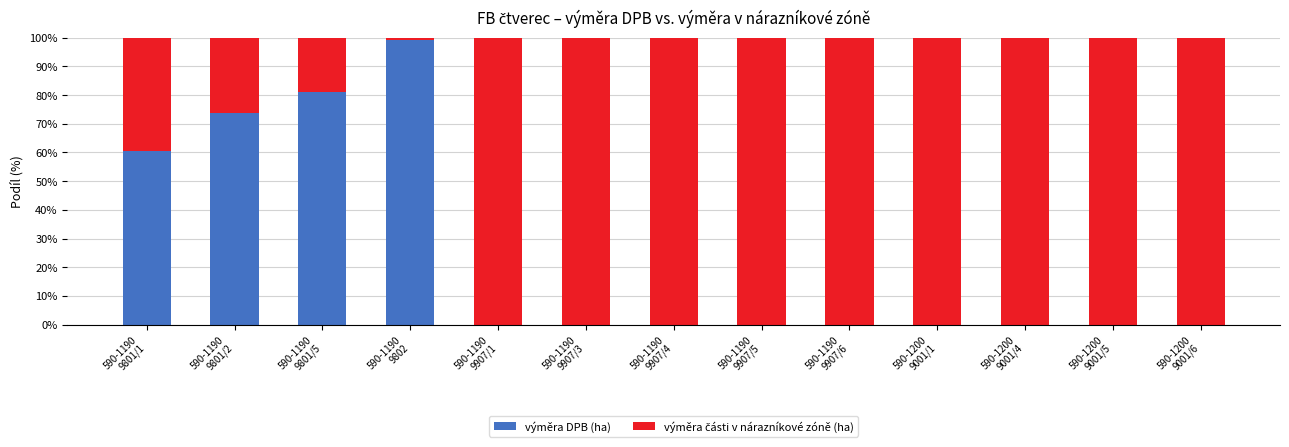

What is the approximate value of výměra DPB (ha) at 590-1190
9801/1?

0.6